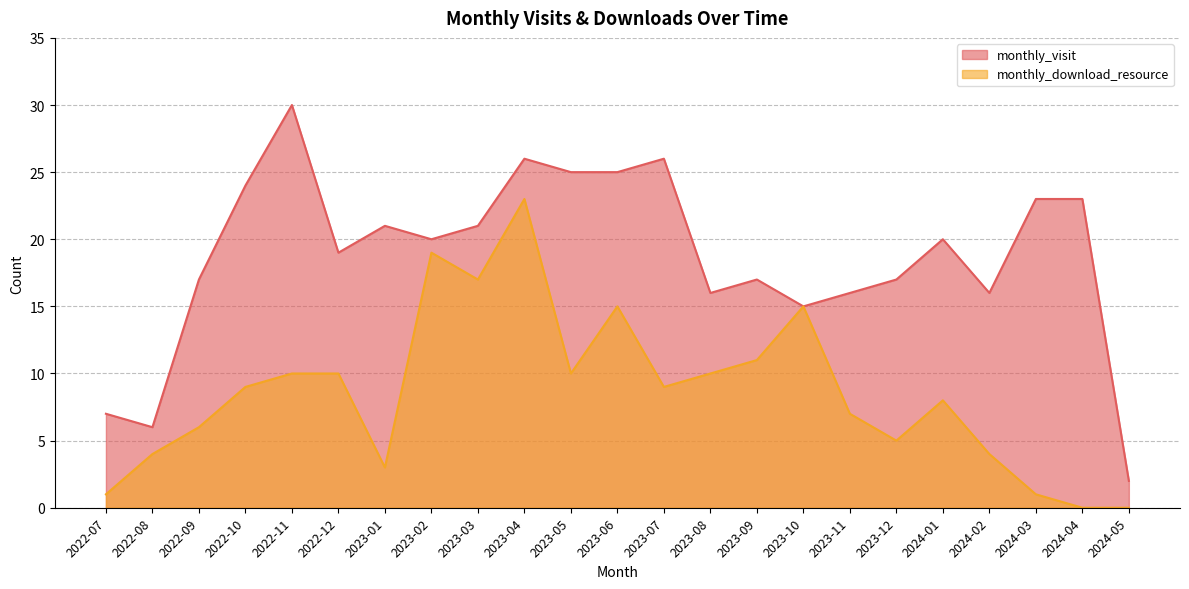

What are all the series names shown in the legend?

monthly_visit, monthly_download_resource